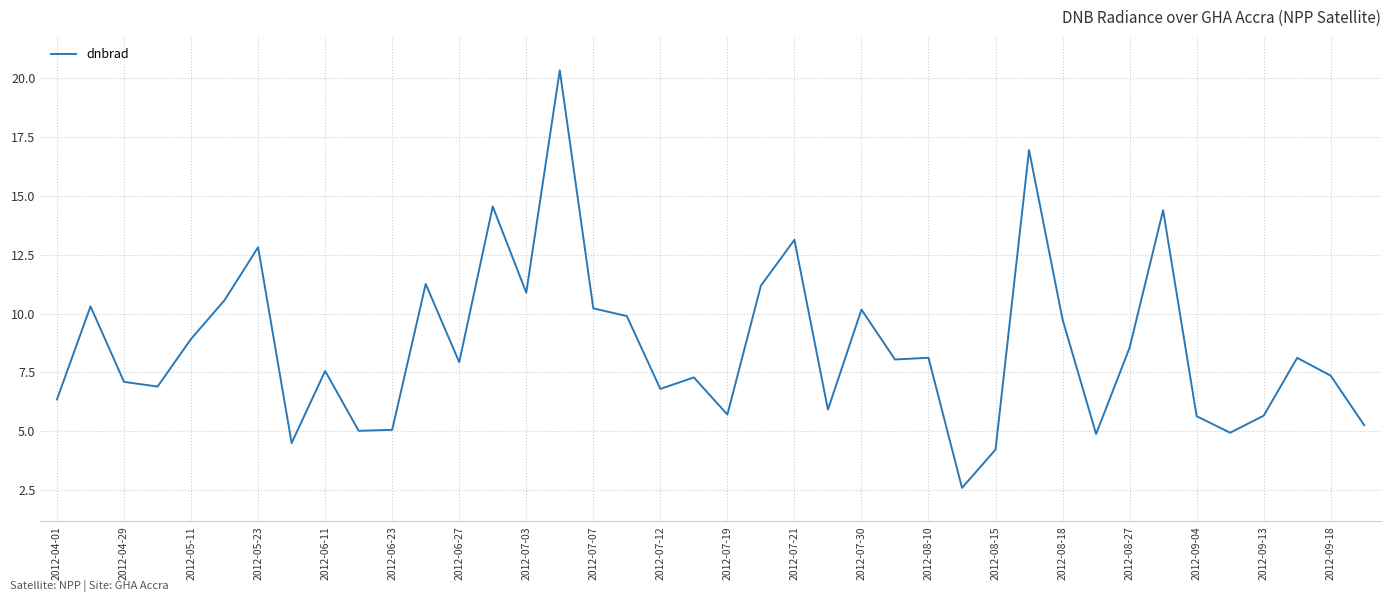

What is the maximum value shown in the chart?

20.3